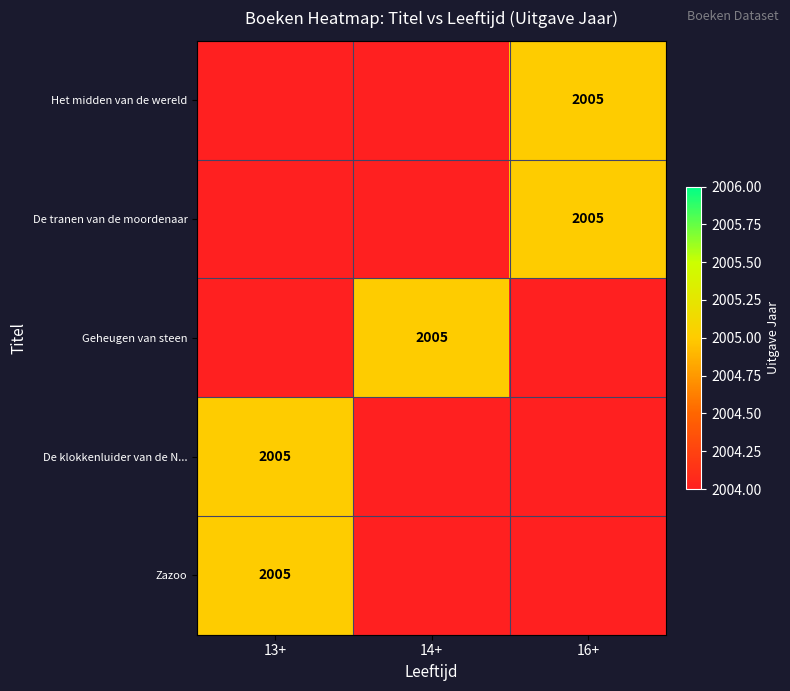

The value of De tranen van de moordenaar at 16+ is 1309. True or false?

False